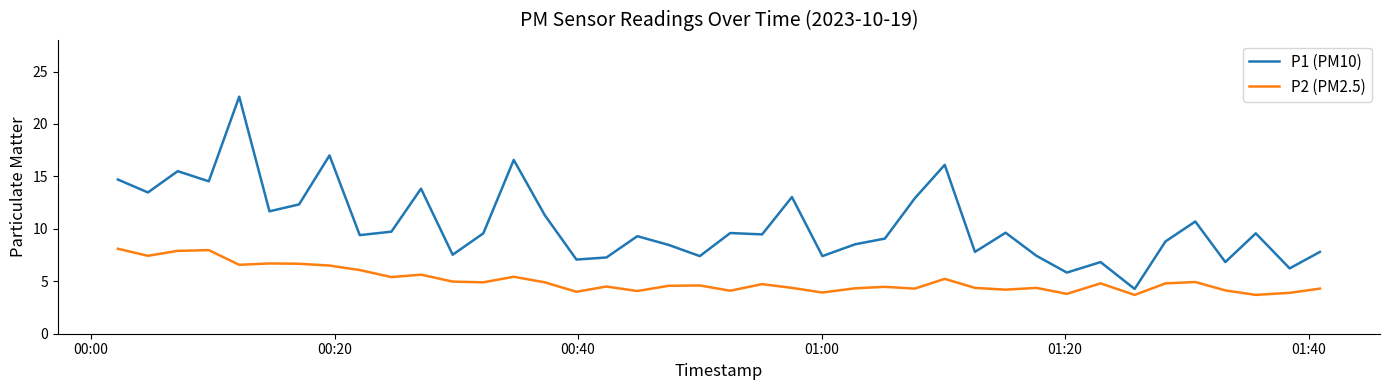

Which series has the largest range (max minus min)?

P1 (PM10)